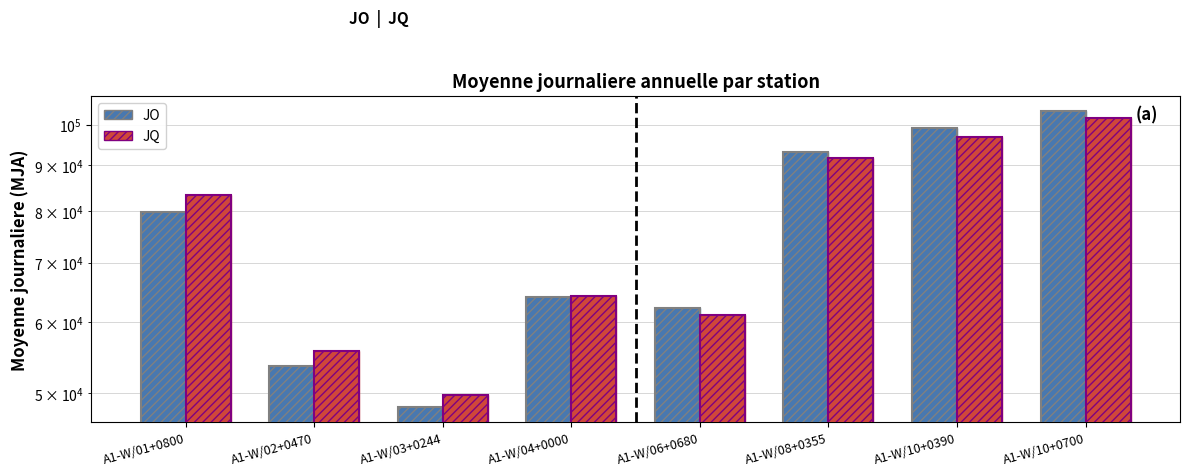

What is the lowest value of the JQ series?

49707.4